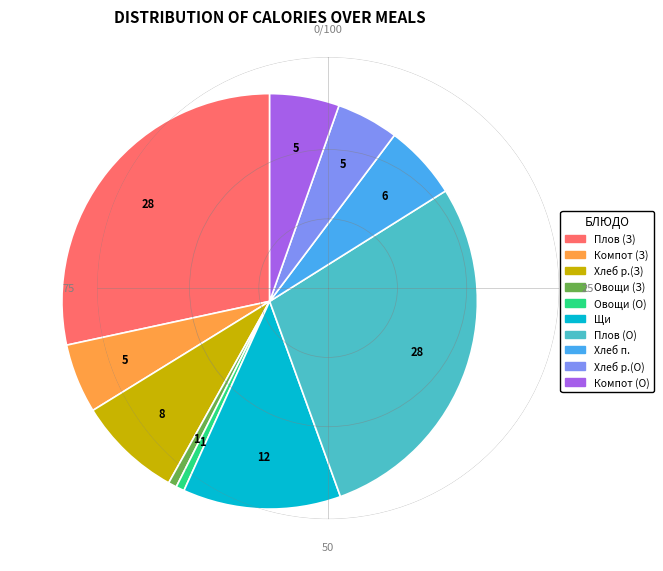

Does any single category account for the majority?

No